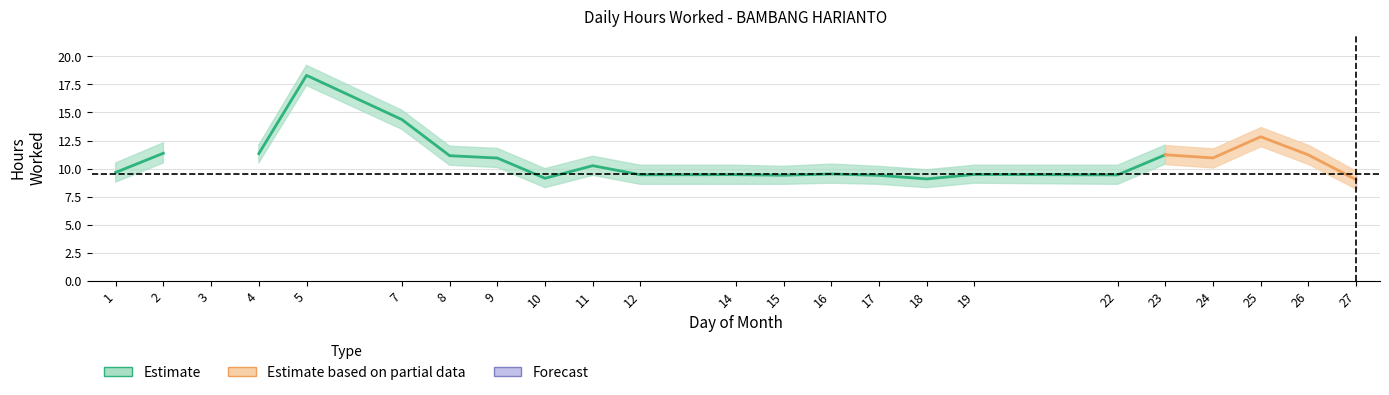

Which has a higher value, 14 or 10?

14